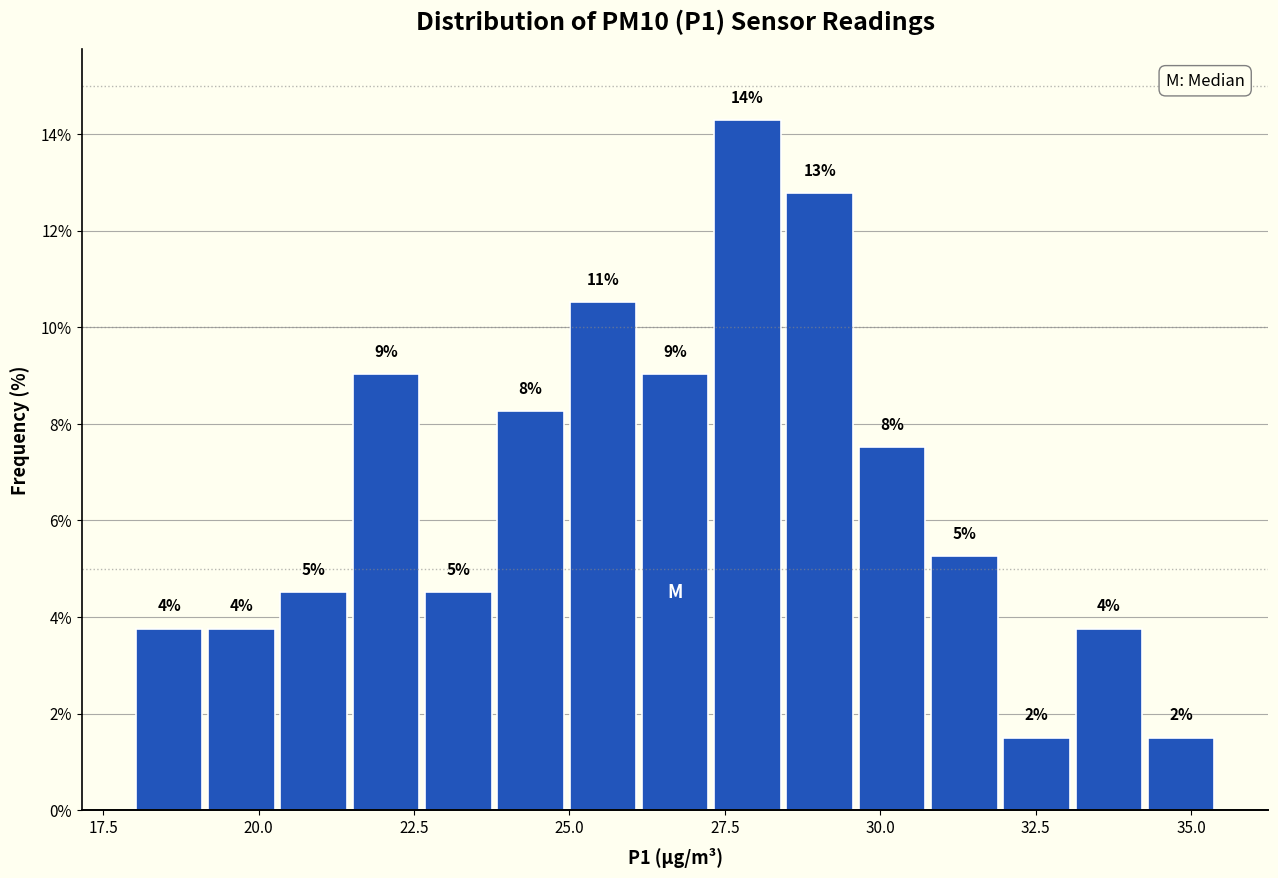

Read against the x-axis, roughly where is the centre of the tallest bar?

28.0